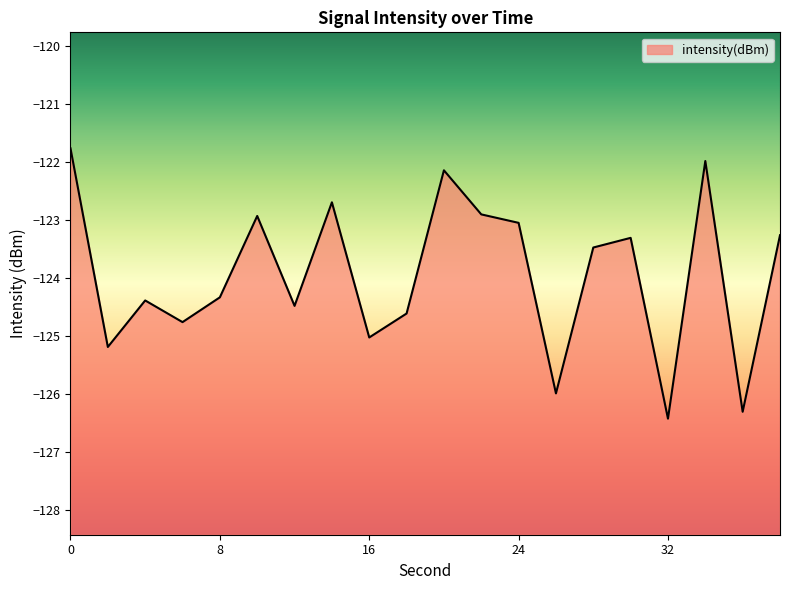

True or false: there are more than 0 points higher than both neighbors.

True